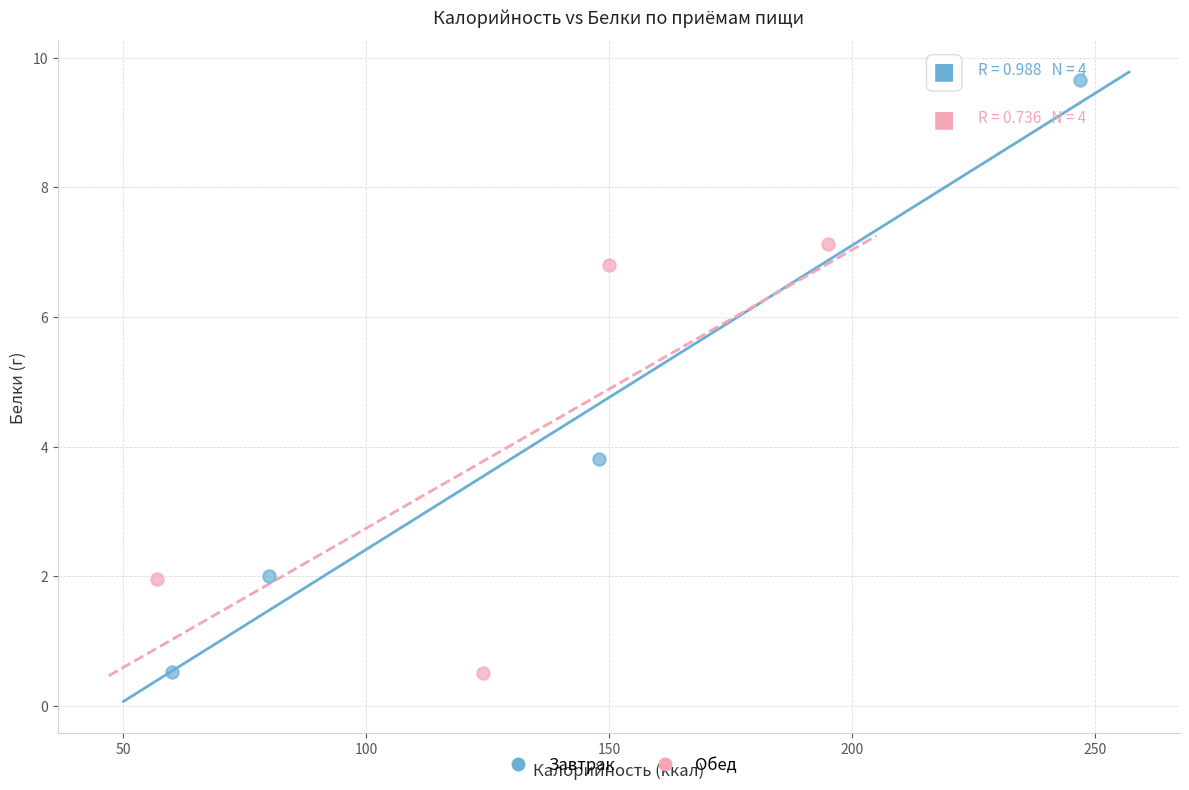

Which series contains the highest Y value?

Завтрак